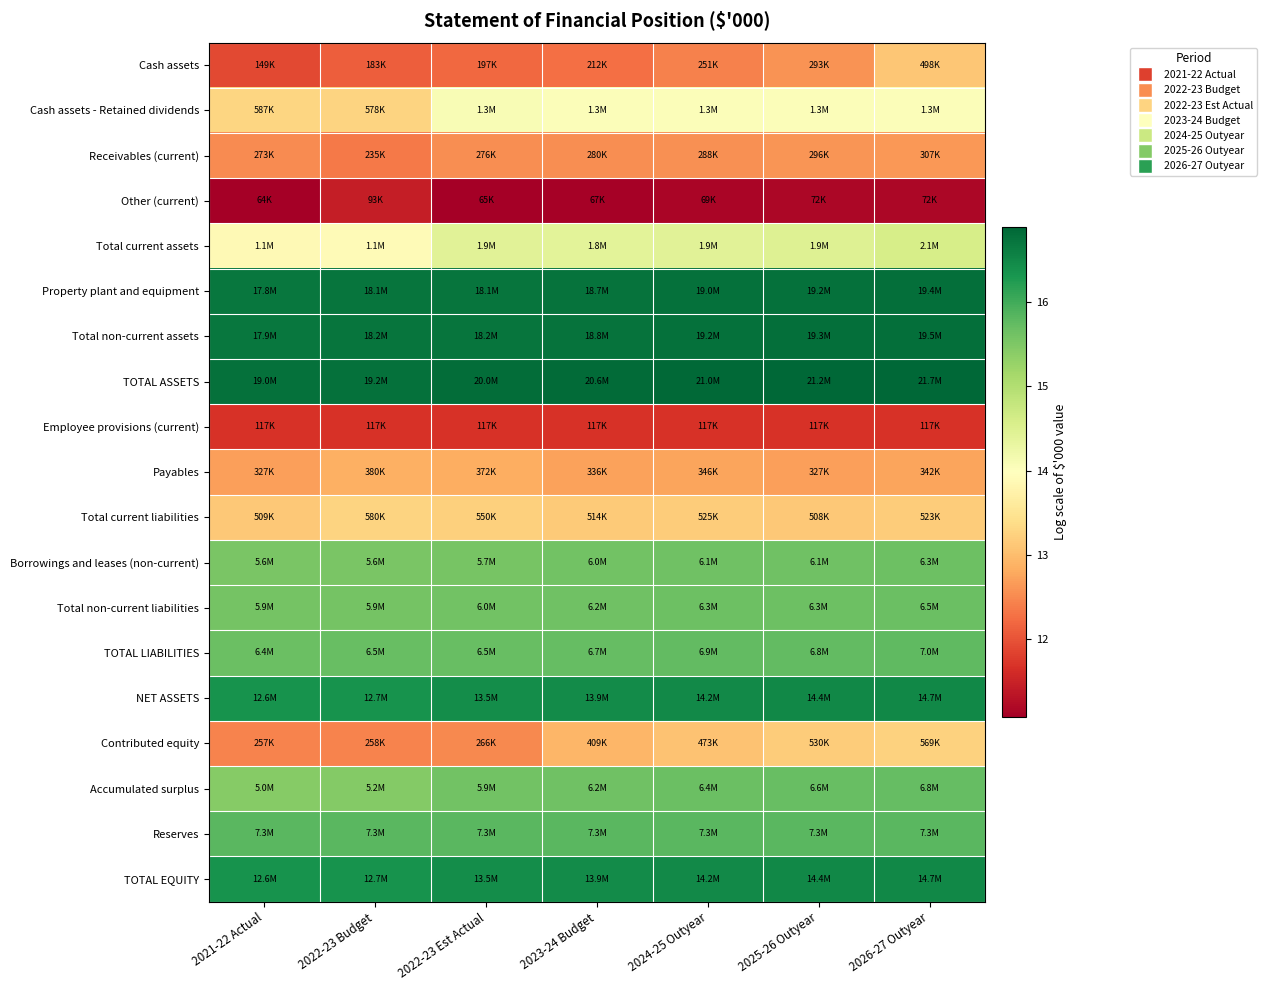

Count the number of categories in the chart.

7